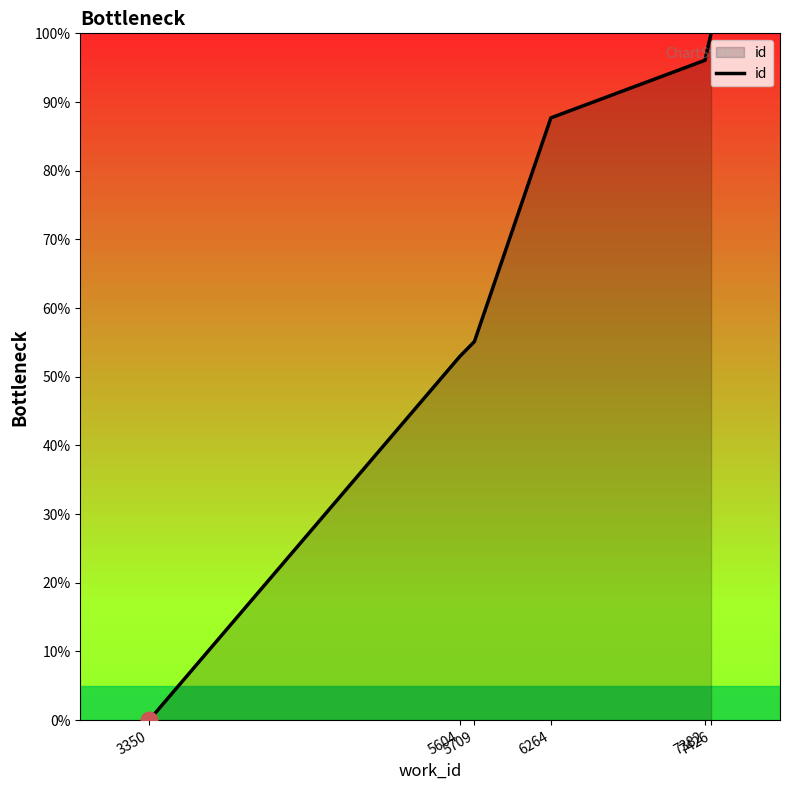

What is the sum of all values?

391.9